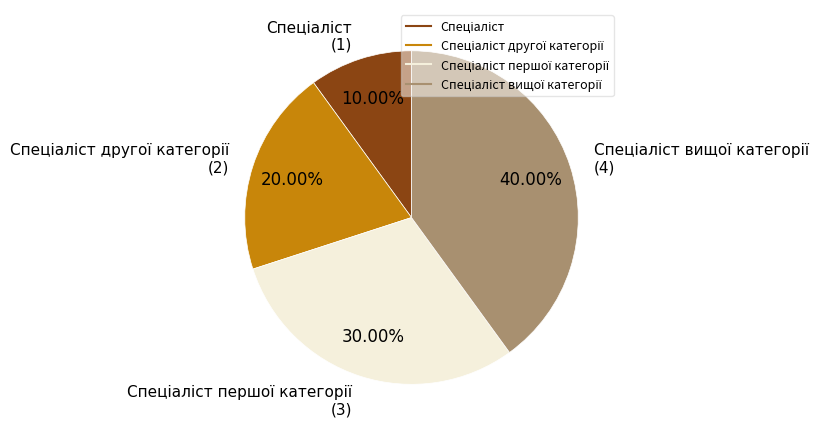

Is there a majority slice in this chart?

No